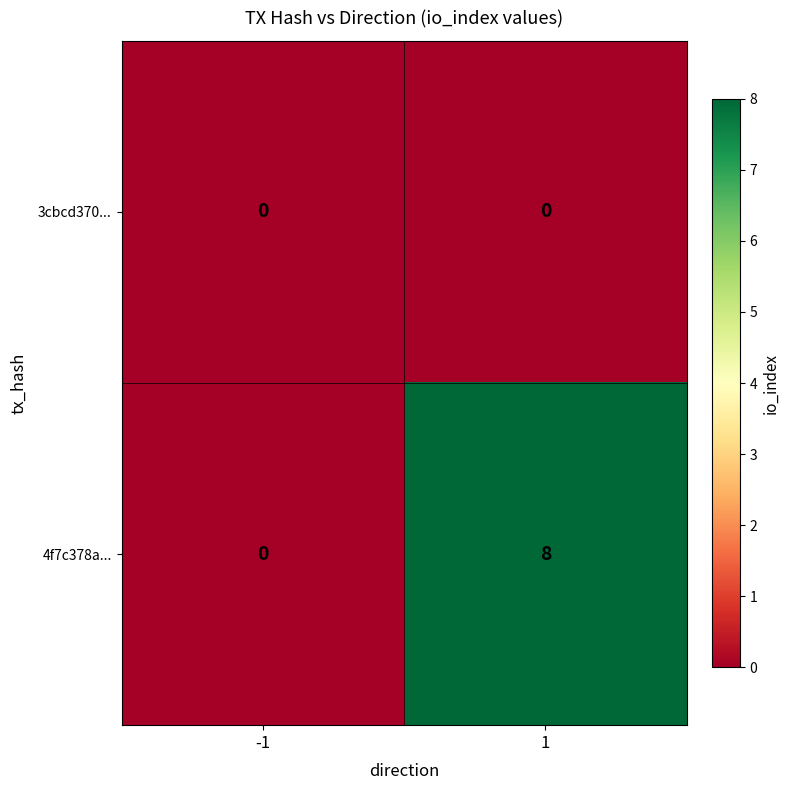

List the series in order of their overall mean, lowest first.

3cbcd370..., 4f7c378a...